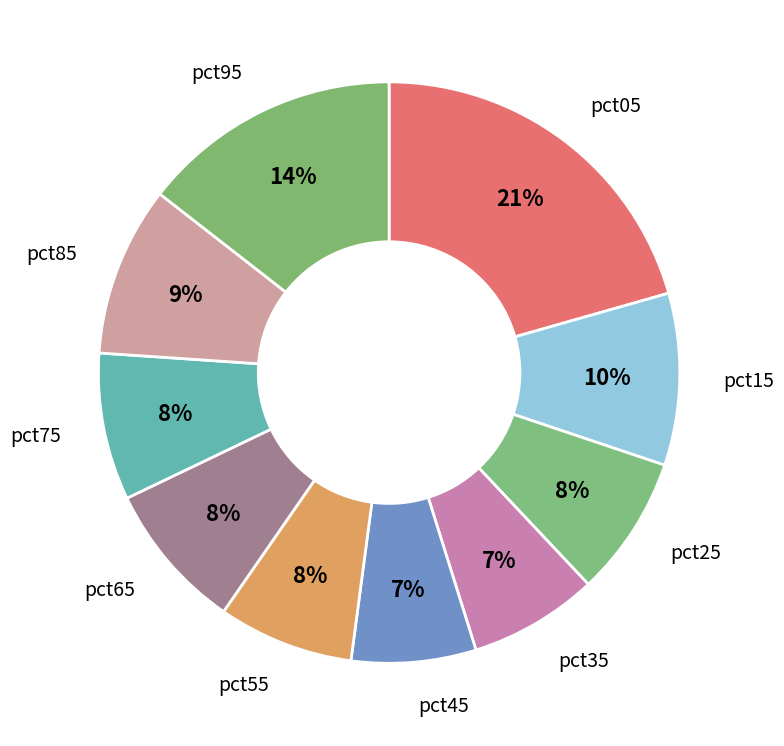

What percentage is the pct55 slice, to the nearest percent?

8%